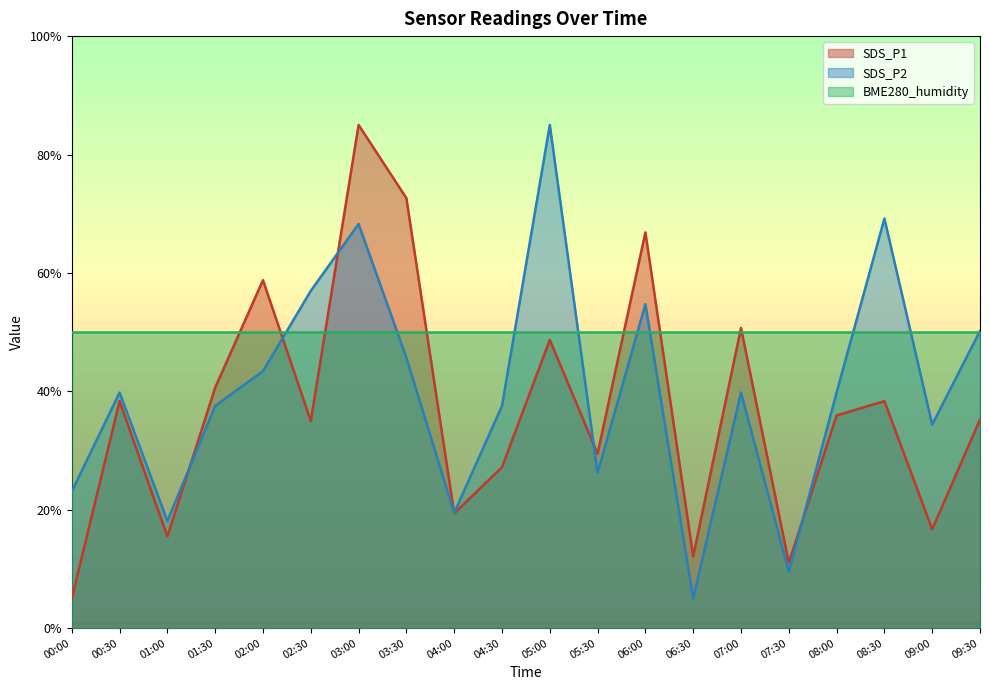

Is it true that SDS_P2 equals 23.5 at 09:30?

False